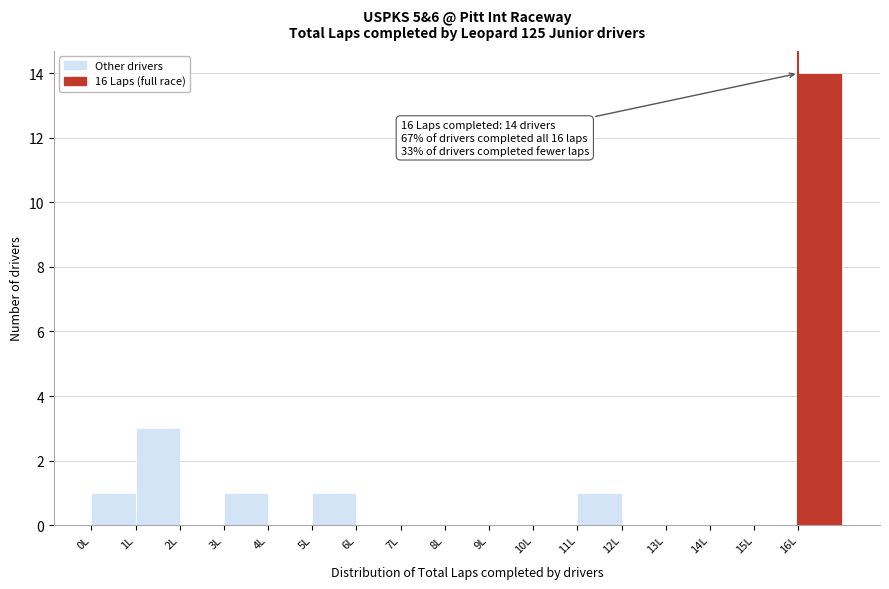

Over which range of the x-axis is the bar tallest?

16 to 17